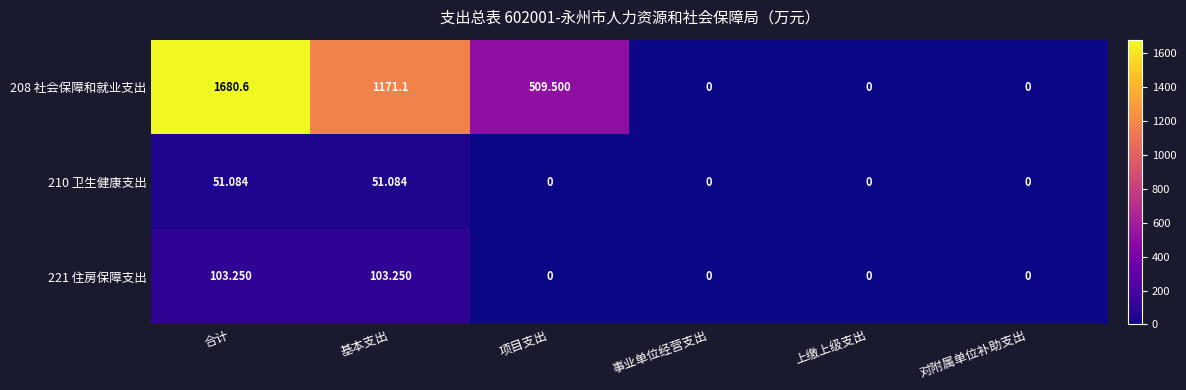

Rank the series by their maximum value, from highest to lowest.

208 社会保障和就业支出, 221 住房保障支出, 210 卫生健康支出